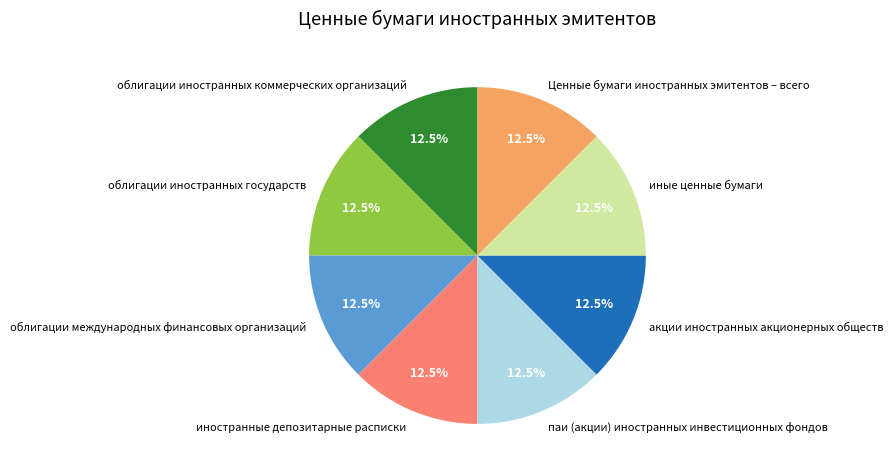

Combined, what portion of the pie is облигации международных финансовых организаций and Ценные бумаги иностранных эмитентов – всего?

25.0%